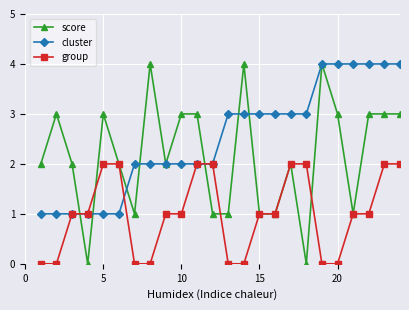

What is the highest value of the score series?

4